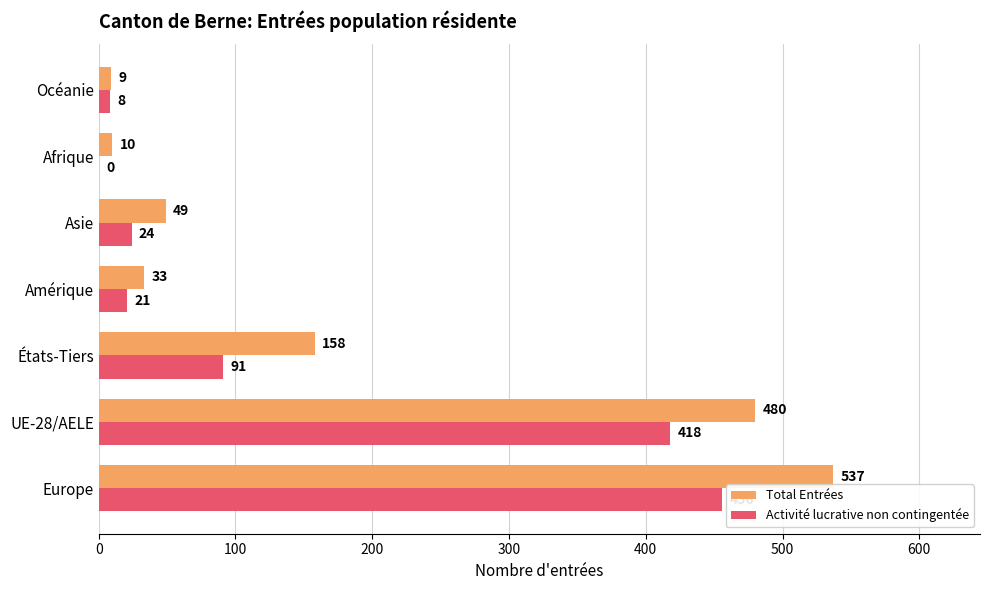

Which series has the largest total across all categories?

Total Entrées